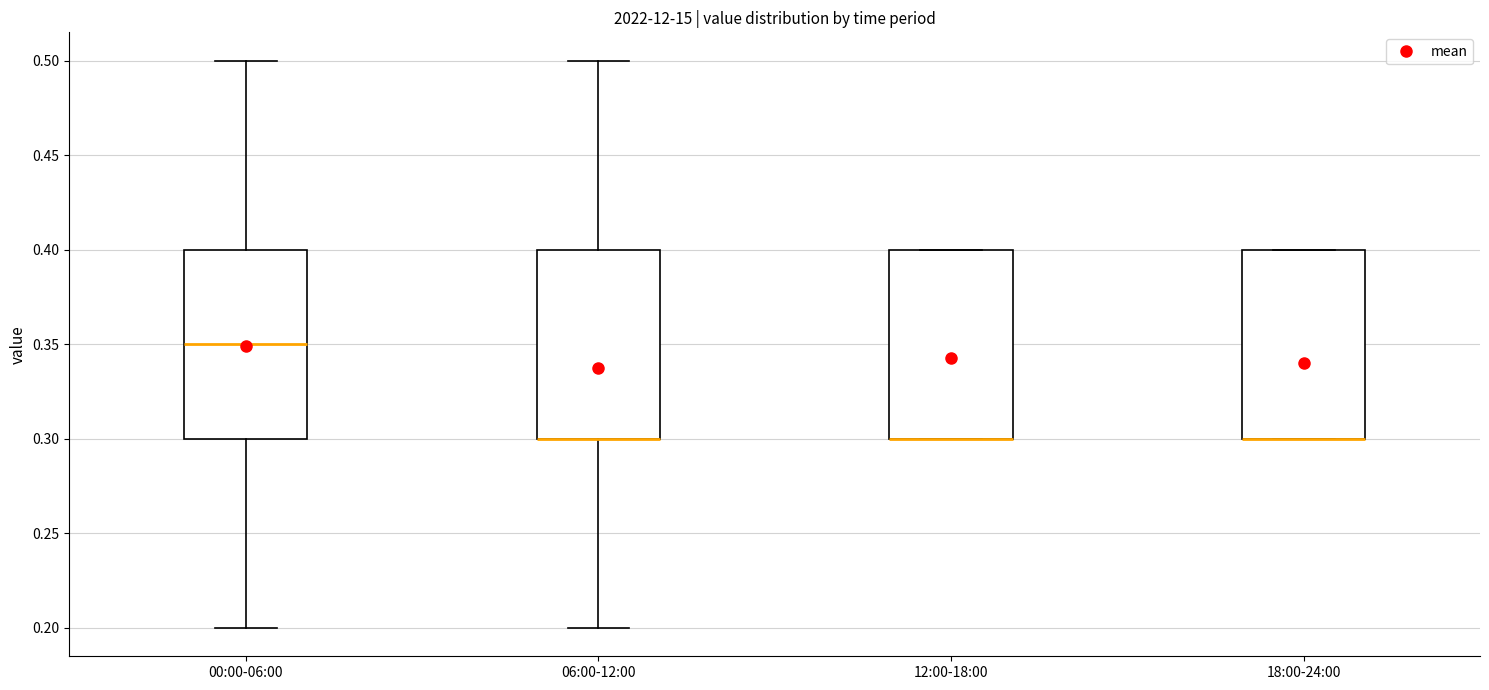

Reading left to right, read every box against the y-axis: the position of its median line, the range the box covers, and the ends of its whiskers. The values are not printed on the chart, so give them approximately, as read against the axis.

00:00-06:00: median 0.35, box 0.30 to 0.40, whiskers 0.20 to 0.50
06:00-12:00: median 0.30 (drawn on the box's lower edge), box 0.30 to 0.40, whiskers 0.20 to 0.50
12:00-18:00: median 0.30 (drawn on the box's lower edge), box 0.30 to 0.40, whiskers 0.30 to 0.40
18:00-24:00: median 0.30 (drawn on the box's lower edge), box 0.30 to 0.40, whiskers 0.30 to 0.40